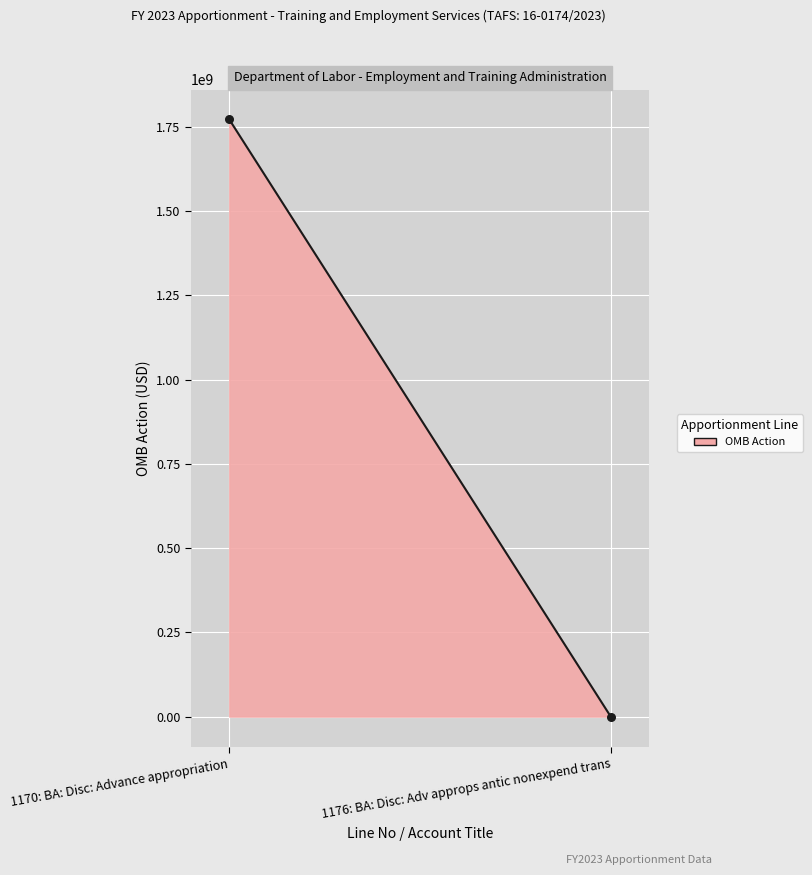

What is the difference between the maximum and minimum values?

1774461000.0